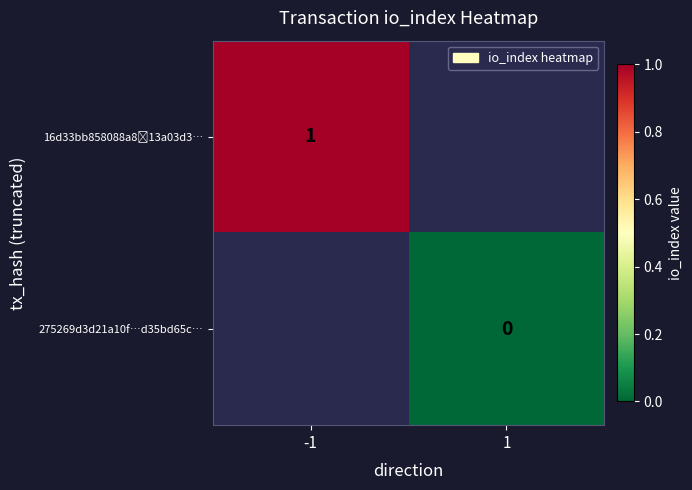

Is the value of 16d33bb858088a8⁳13a03d3… at -1 greater than the value of 275269d3d21a10f…d35bd65c… at 1?

Yes